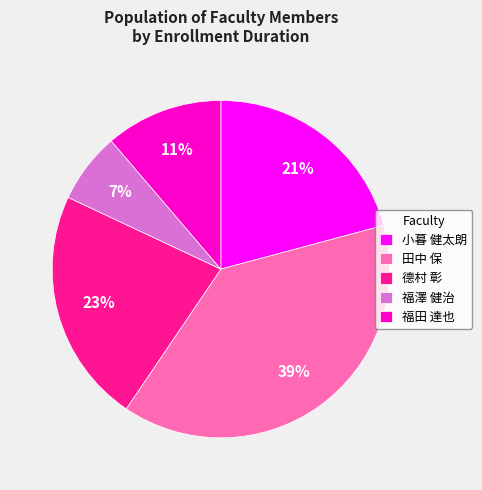

Do 德村 彰 and 田中 保 together represent more than half of the pie?

Yes